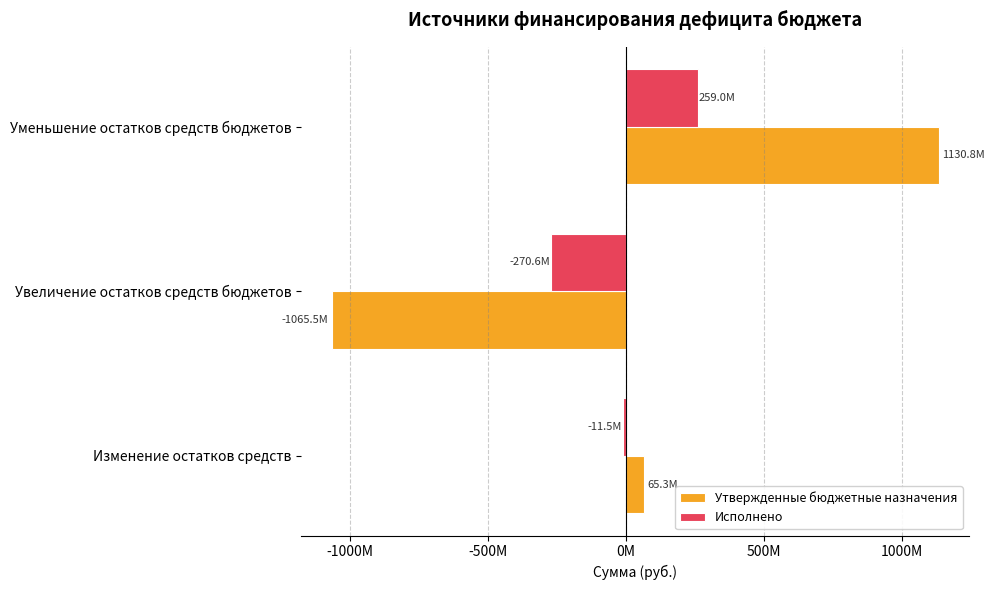

What are all the series names shown in the legend?

Утвержденные бюджетные назначения, Исполнено